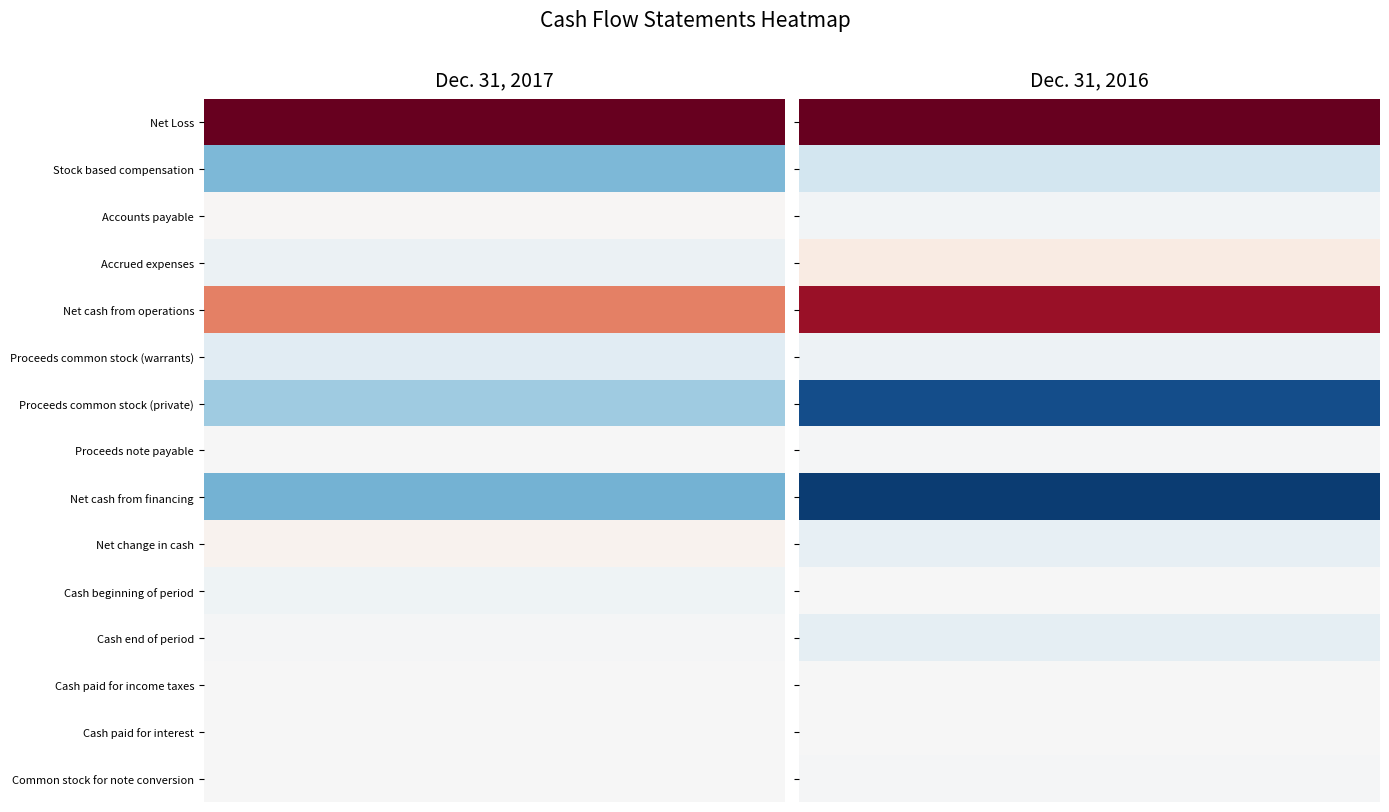

What is the difference between the maximum and minimum values in the Proceeds common stock (private) series?

93000